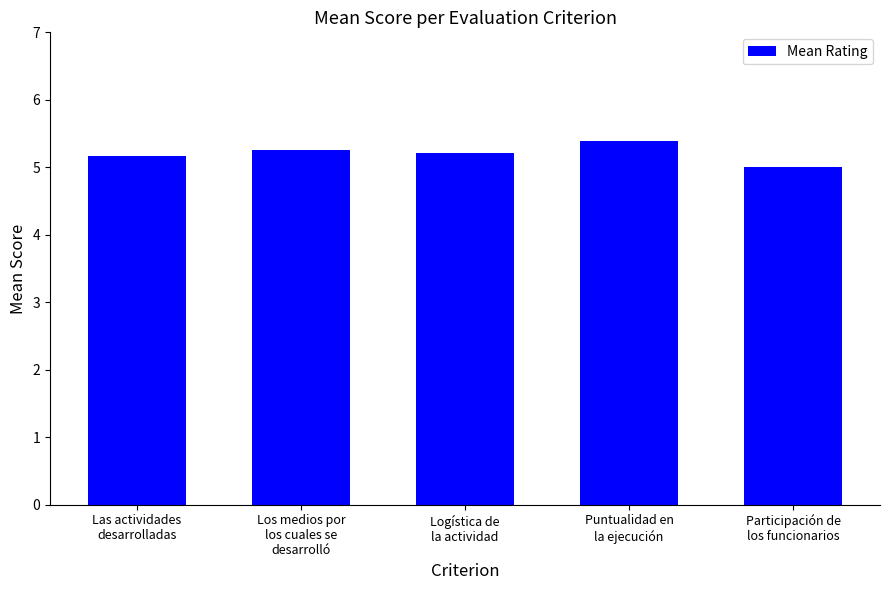

What is the smallest value displayed?

5.0